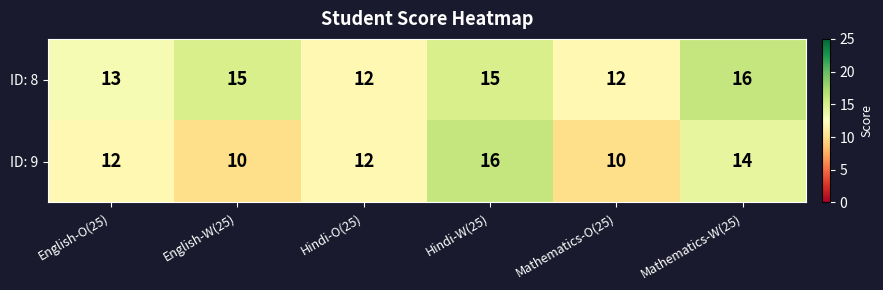

Which series has the widest spread of values?

ID: 9